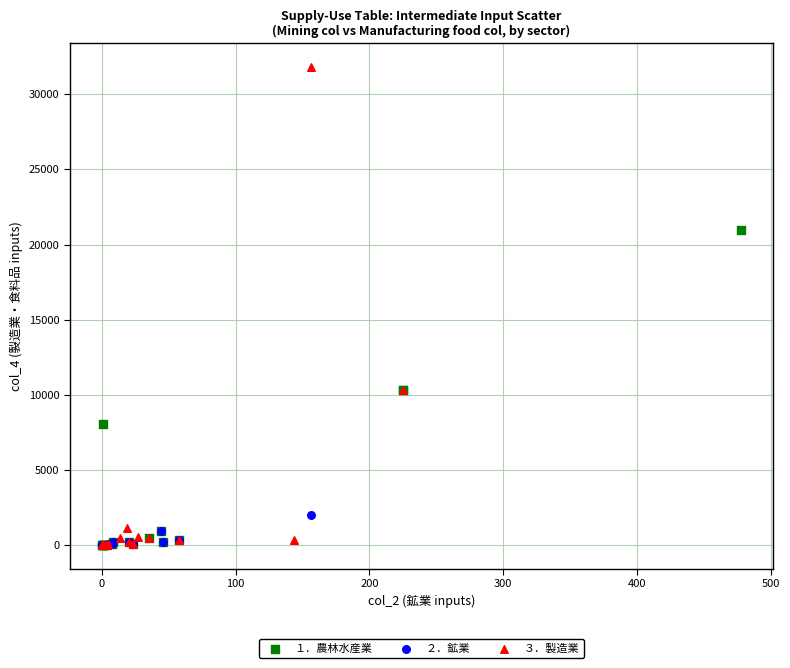

Which series contains the highest Y value?

３．製造業